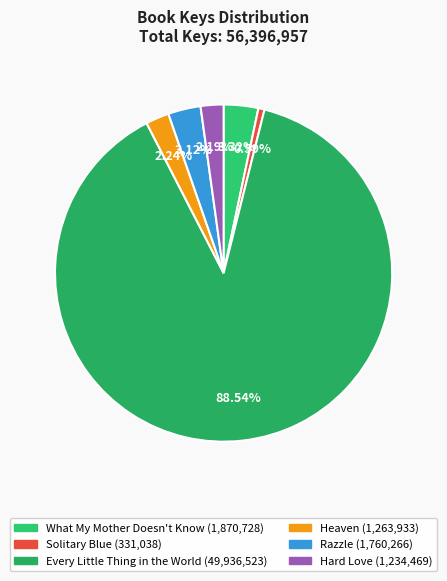

Between What My Mother Doesn't Know and Heaven, which is larger?

What My Mother Doesn't Know